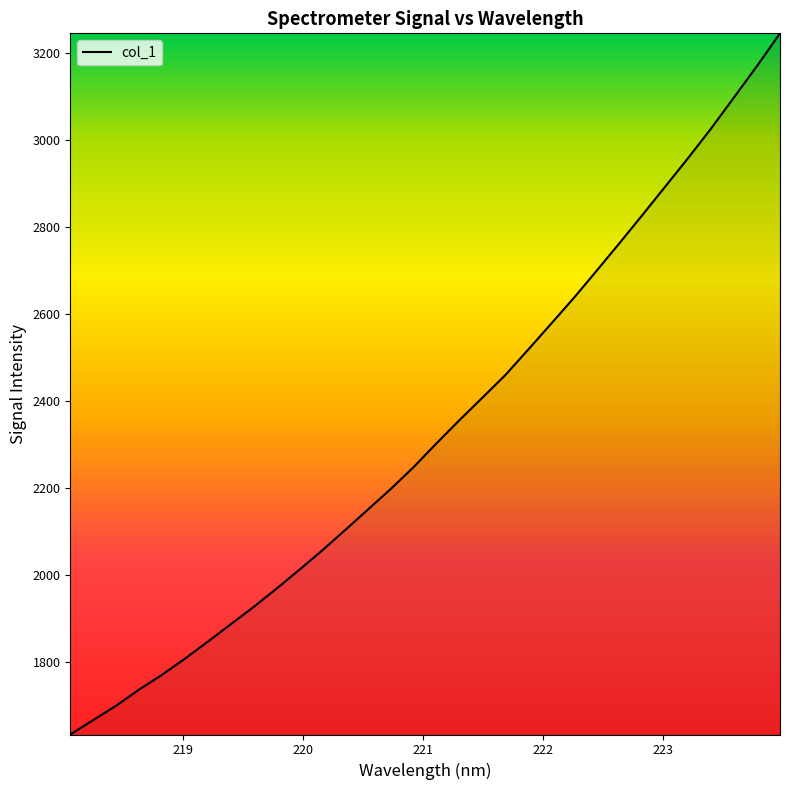

Reading left to right, what are all the values shown in this chart?

1634.2	1667.3	1700.4	1737.4	1771.3	1808.4	1847.6	1887.5	1927.3	1969.5	2013.0	2057.6	2104.4	2151.8	2199.2	2249.7	2304.3	2357.4	2409.0	2460.9	2519.4	2578.9	2638.6	2701.3	2764.9	2829.5	2895.0	2960.5	3028.2	3099.6	3171.3	3246.0